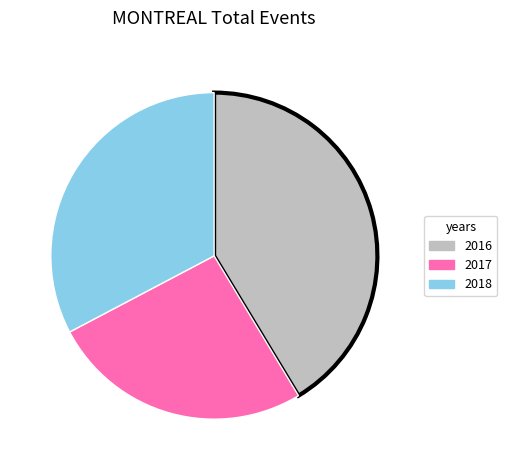

The 2017 slice represents 26% of the pie. True or false?

True